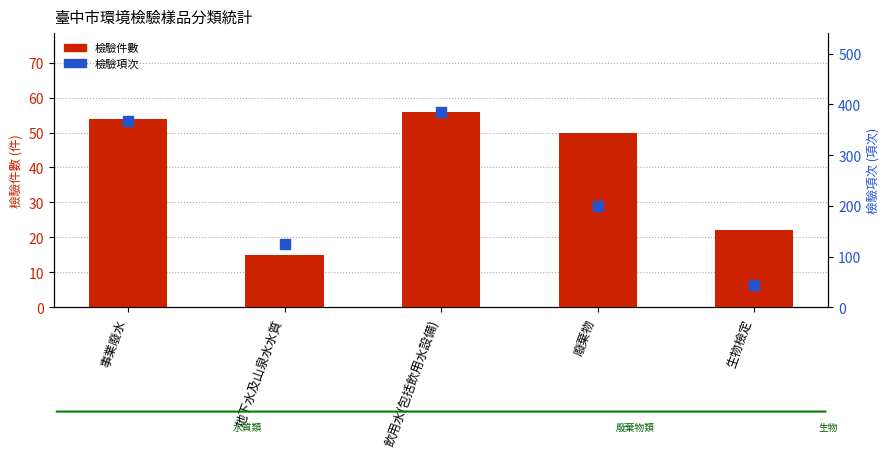

At how many categories does at least one series exceed 79?

4